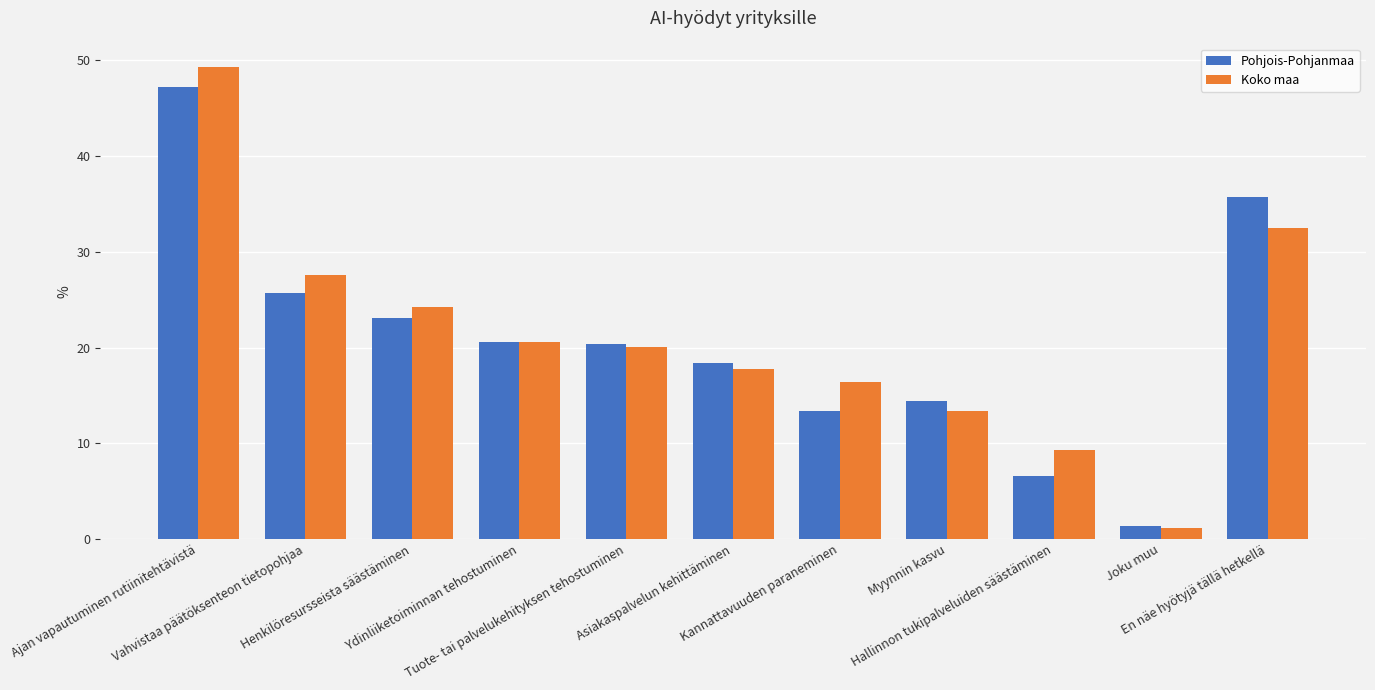

What is the value of the Koko maa bar at the 7th from the left?

16.4